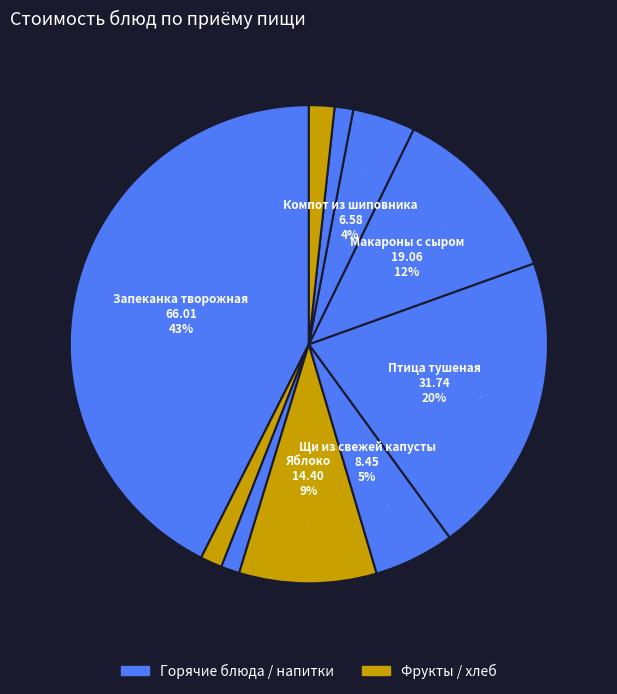

Does Яблоко account for over 50% of the chart?

No